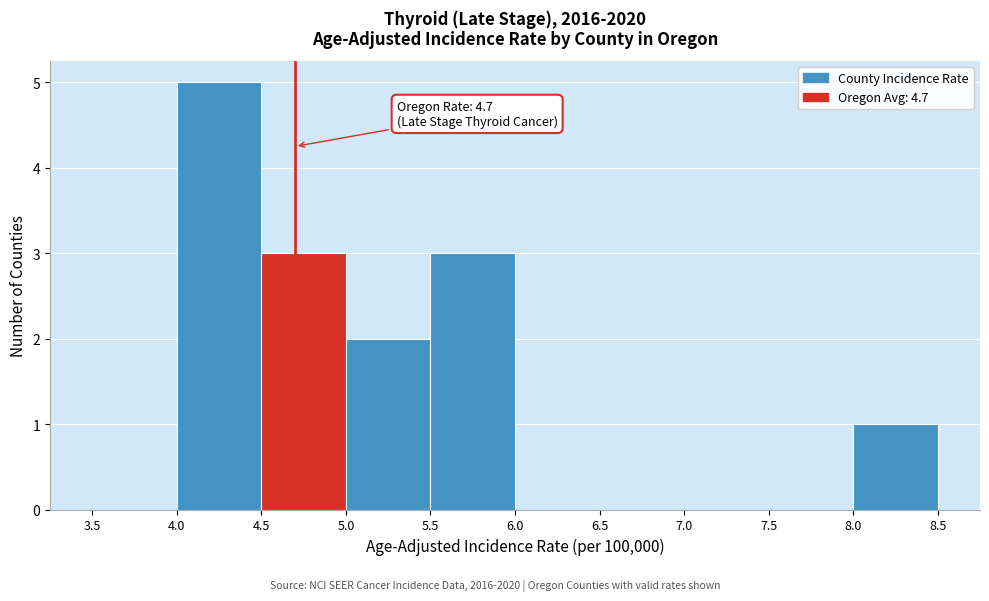

Which range on the x-axis has the tallest bar?

4.0 to 4.5